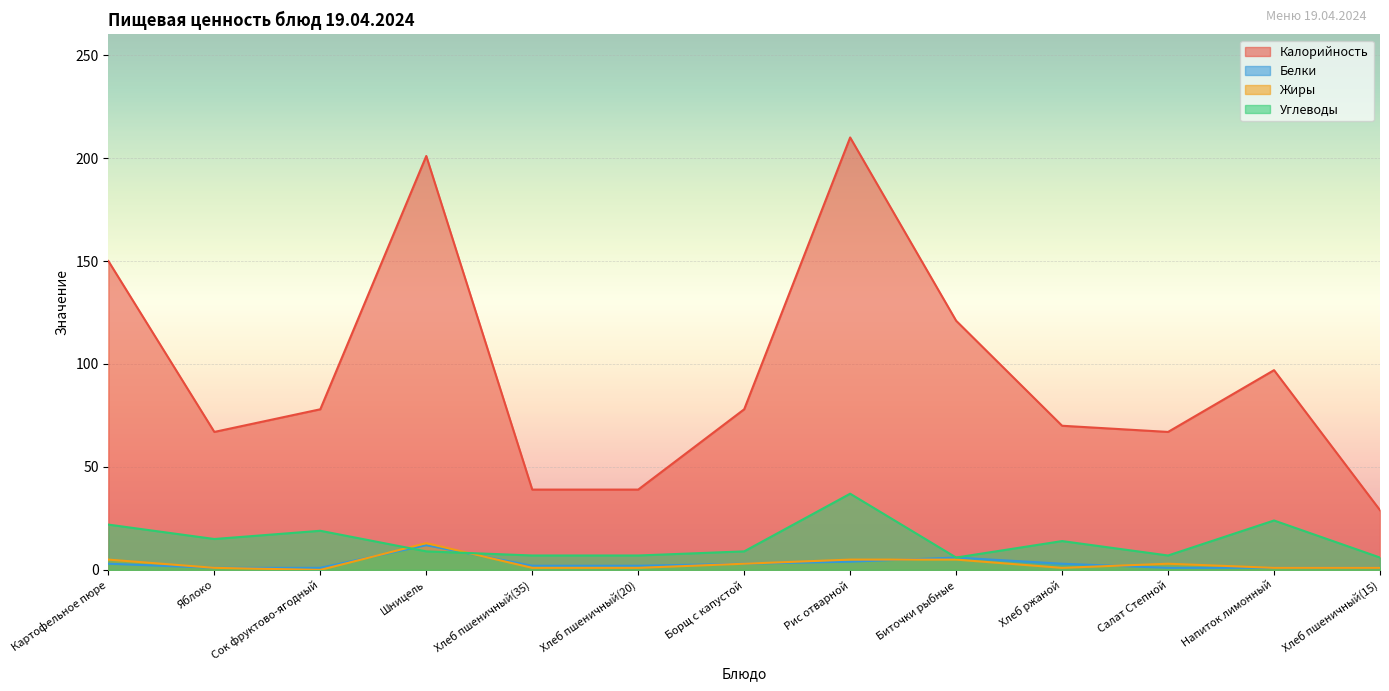

True or false: Калорийность and Углеводы cross at least once.

False